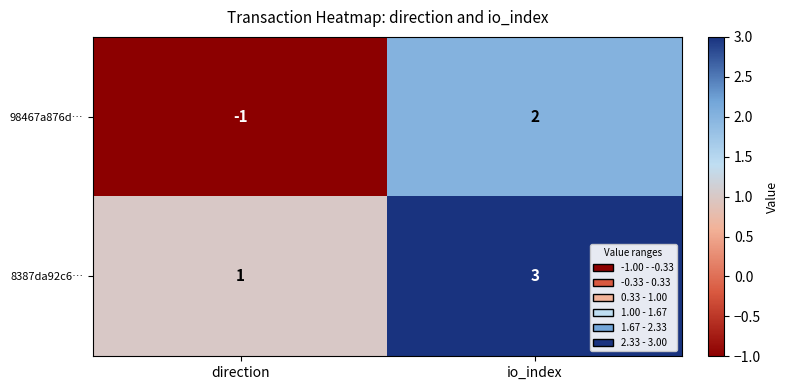

Where is 8387da92c6… nearest to the value 2?

direction